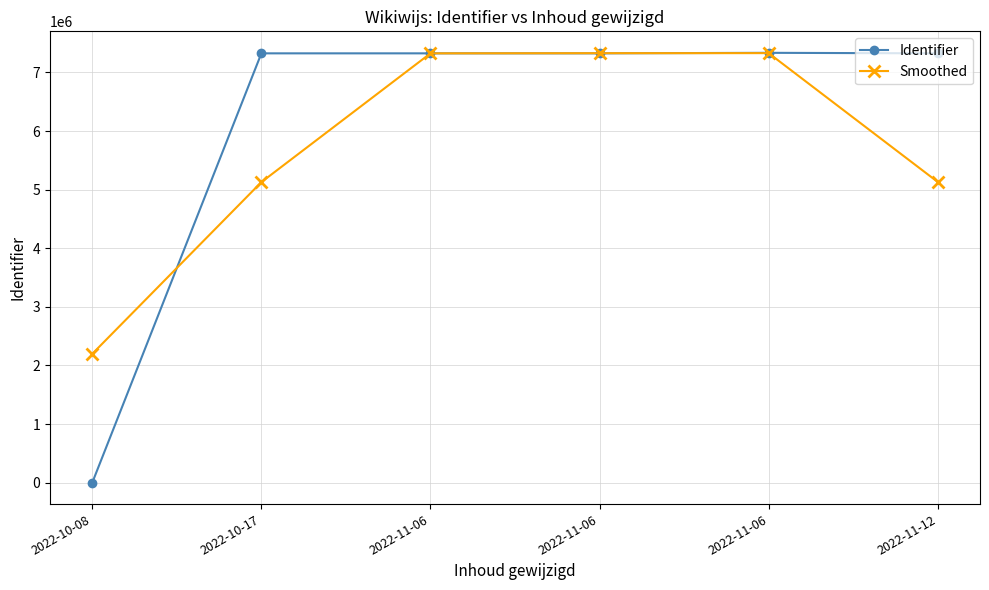

True or false: Smoothed and Identifier cross at least once.

True